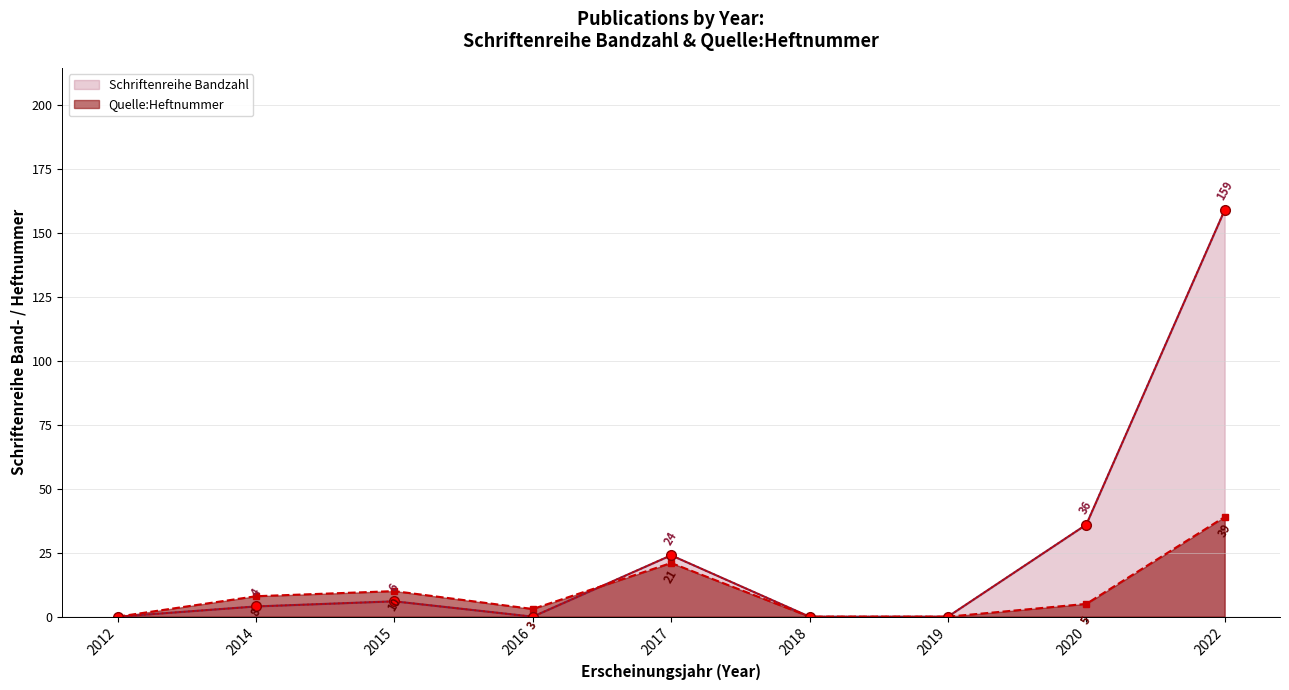

What is the maximum value for Quelle:Heftnummer?

39